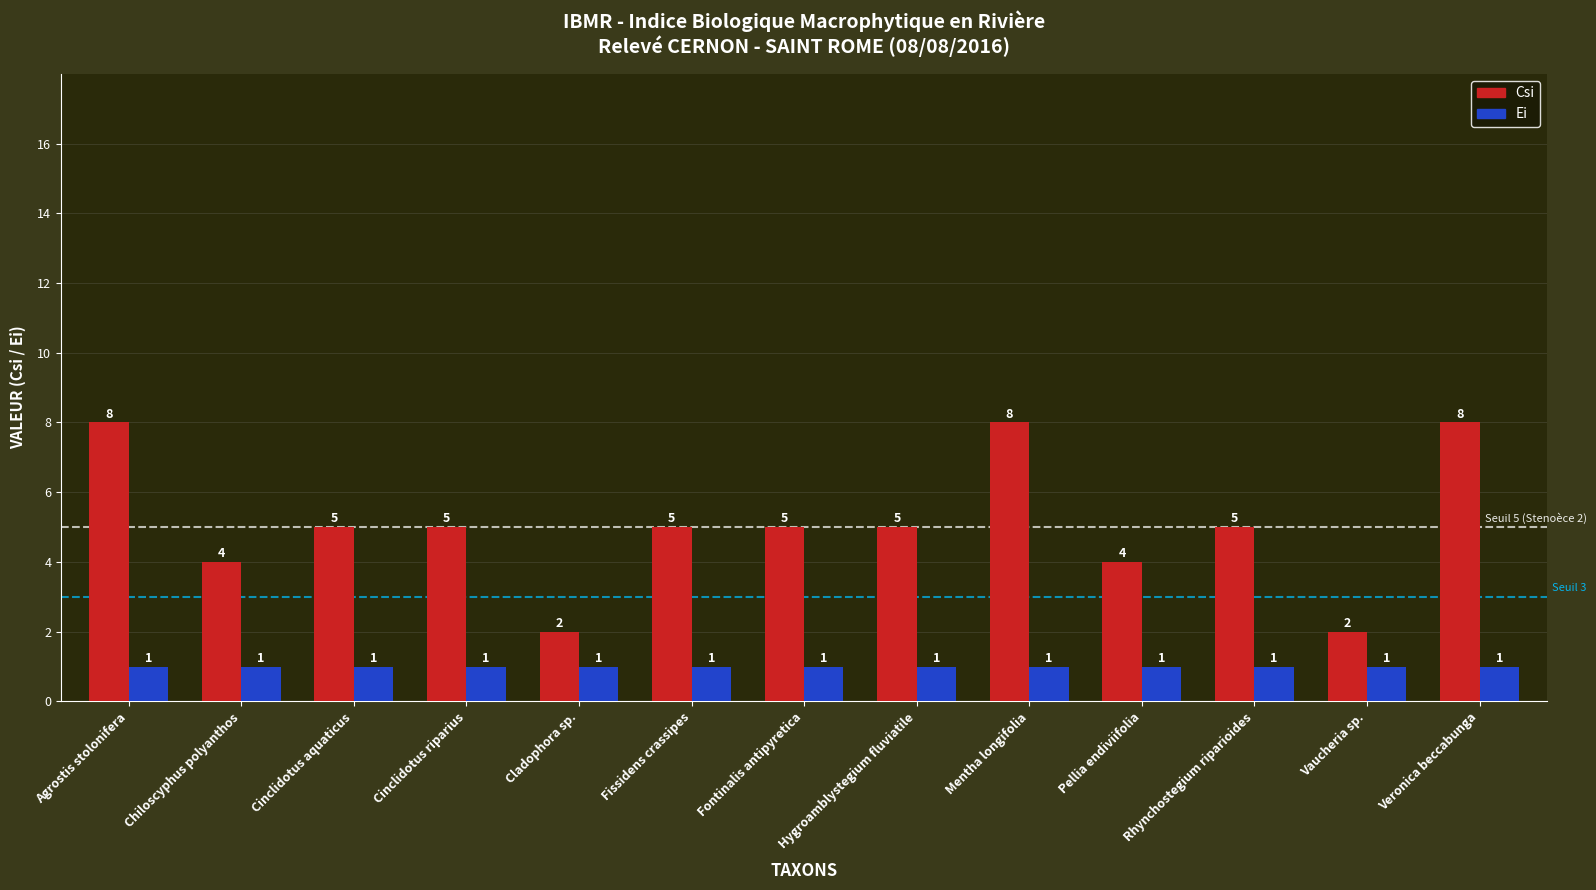

What is the smallest value displayed?

1